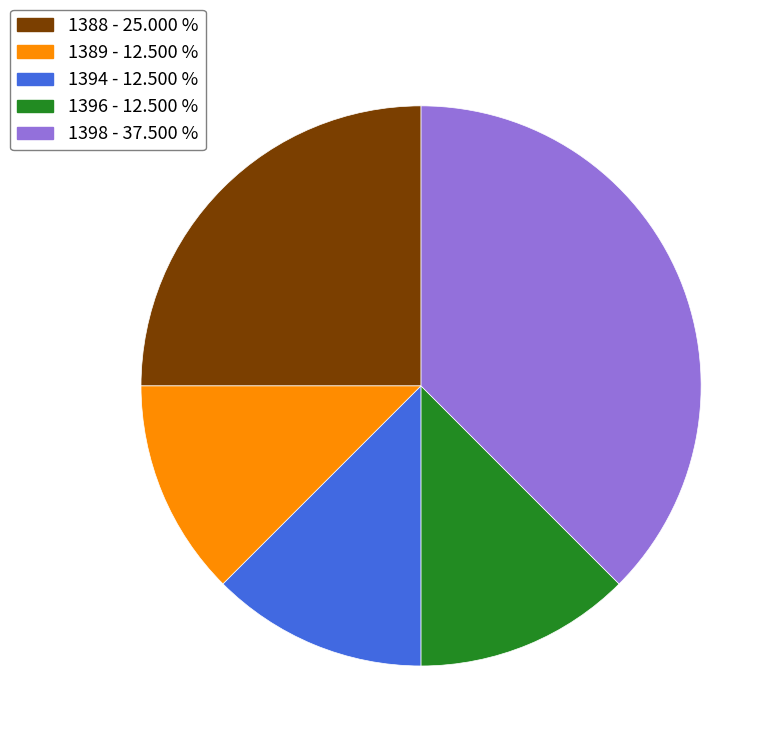

Is there any slice that represents more than half of the pie?

No